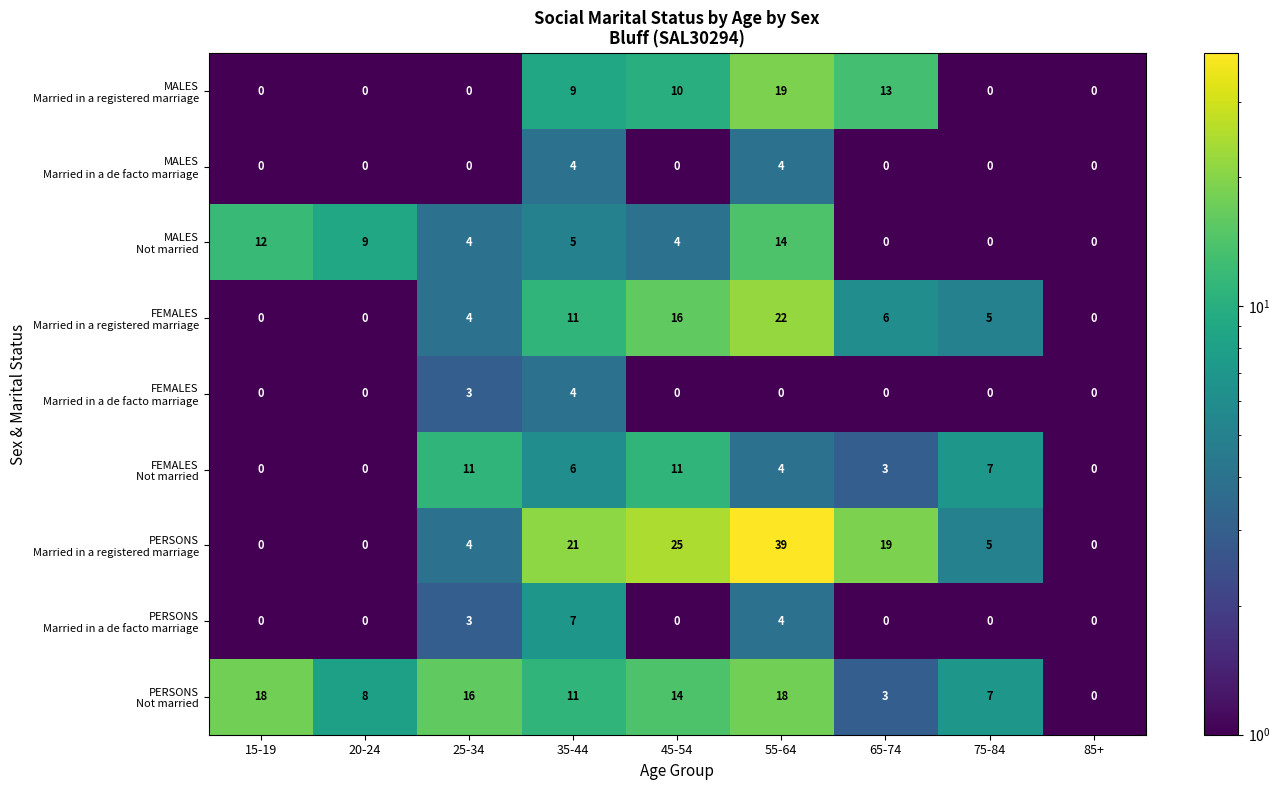

What is the total value across all series at 75-84?

24